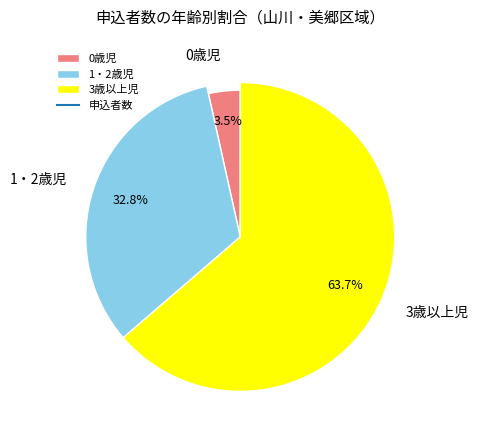

To the nearest percent, what is the average slice percentage?

33%